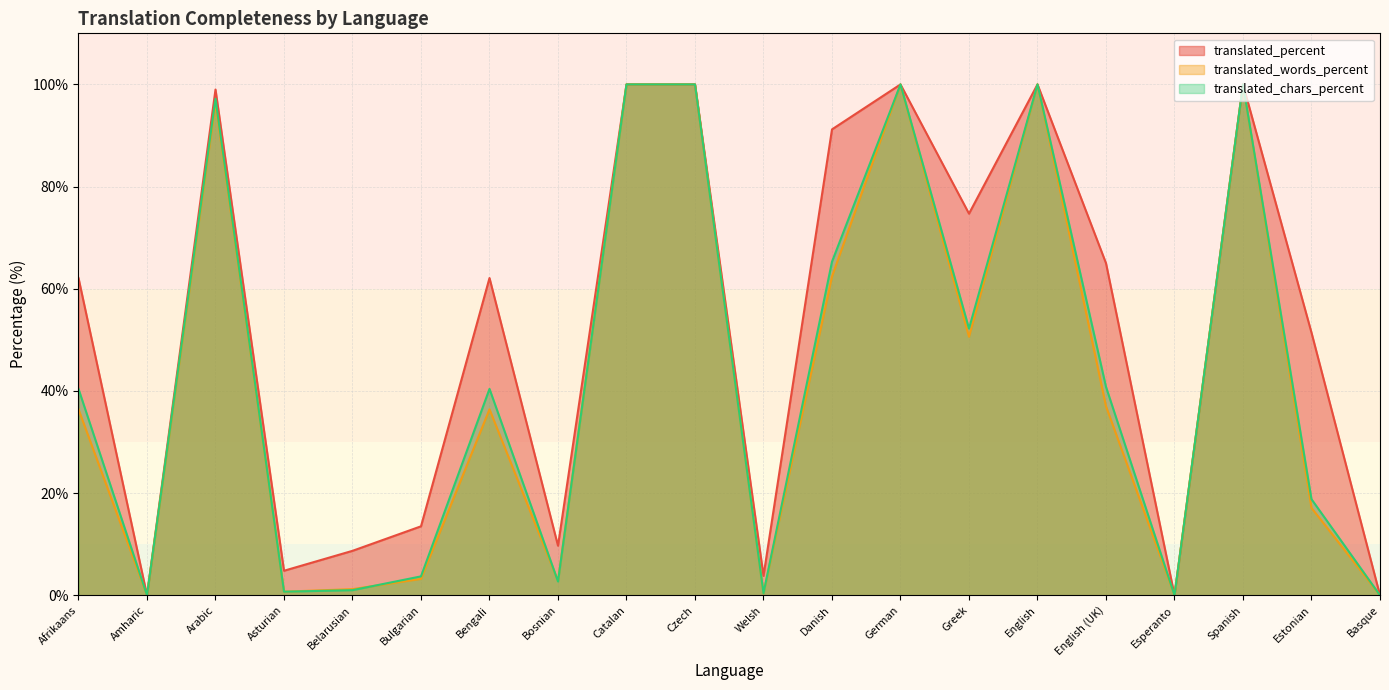

At which label does translated_chars_percent first exceed 40?

Afrikaans